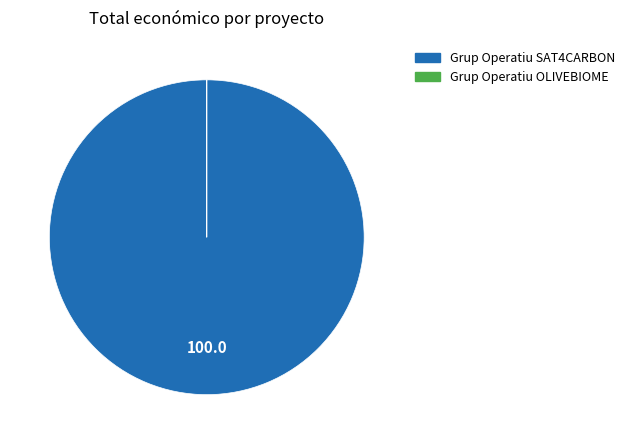

What is the majority slice?

Grup Operatiu SAT4CARBON